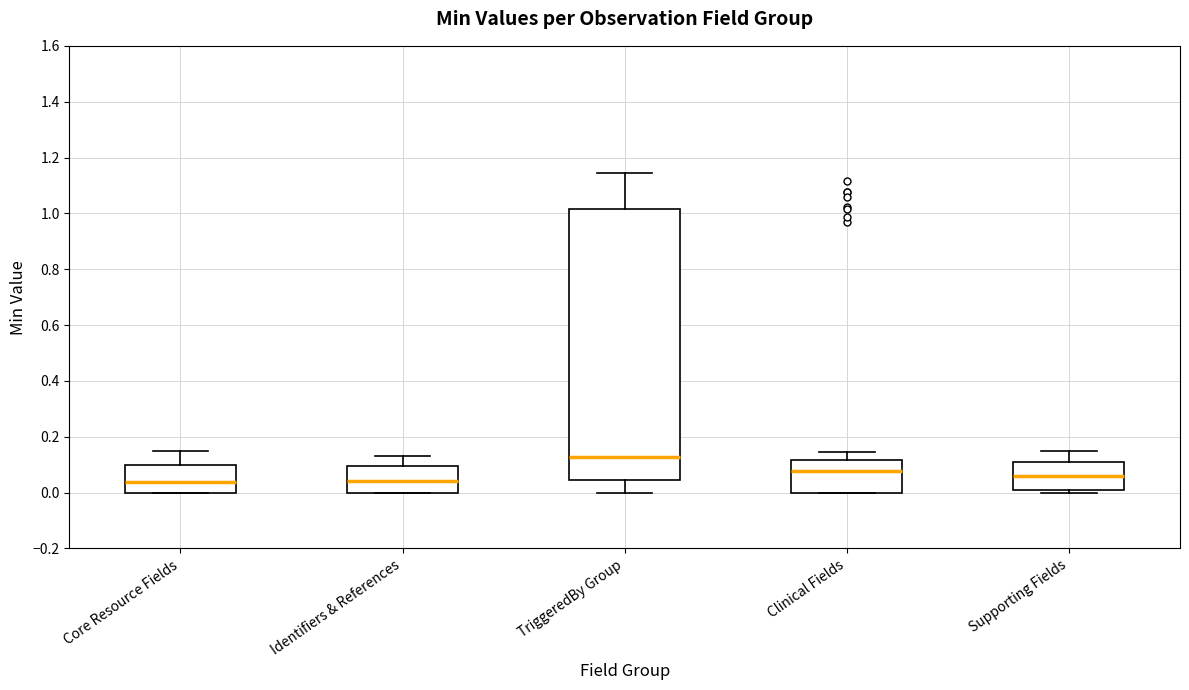

Comparing the boxes themselves (not the whiskers), which one is the tallest?

TriggeredBy Group